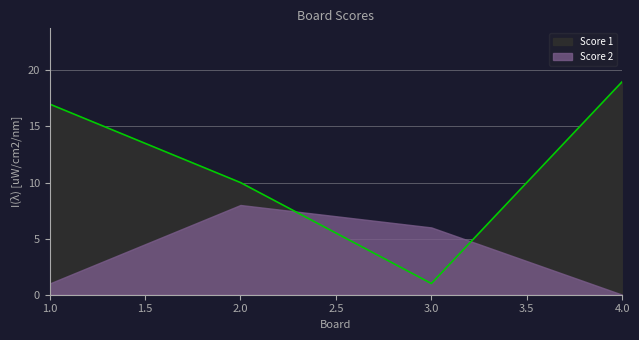

What is the greatest value displayed?

19